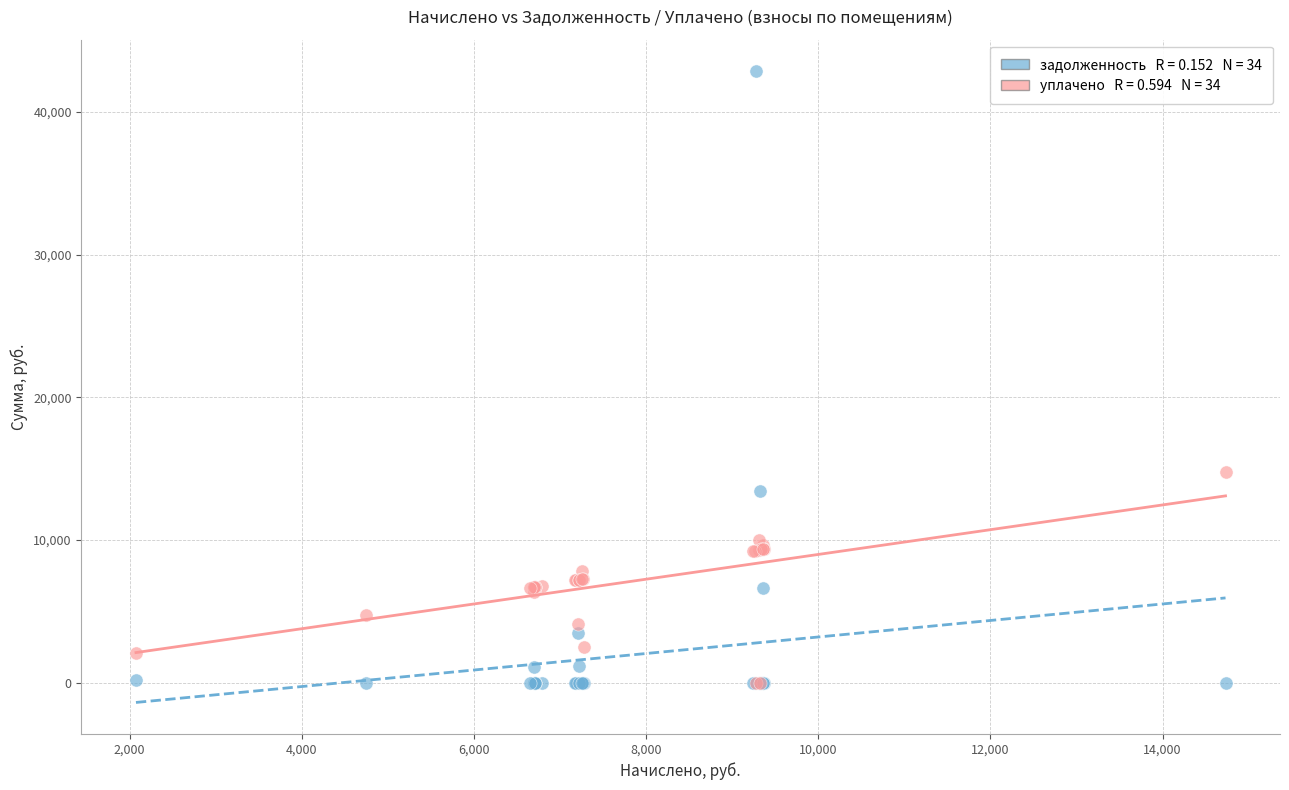

Across all series, what Y value is closest to 21423?

14730.1